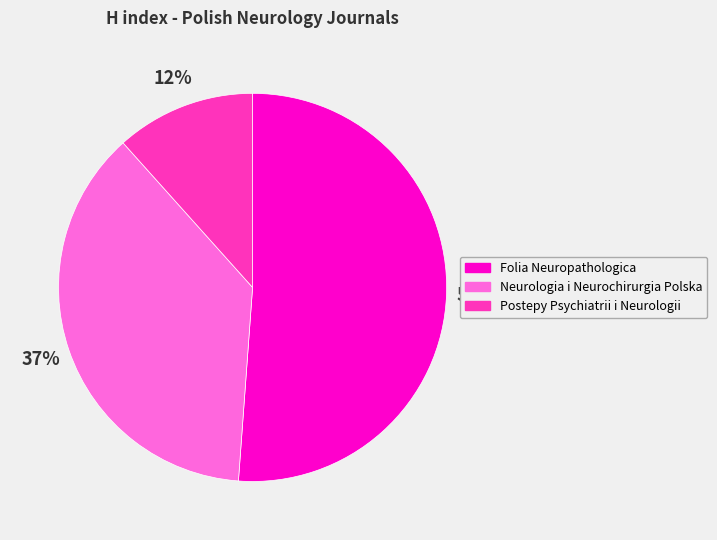

To the nearest percent, what portion does Folia Neuropathologica represent?

51%